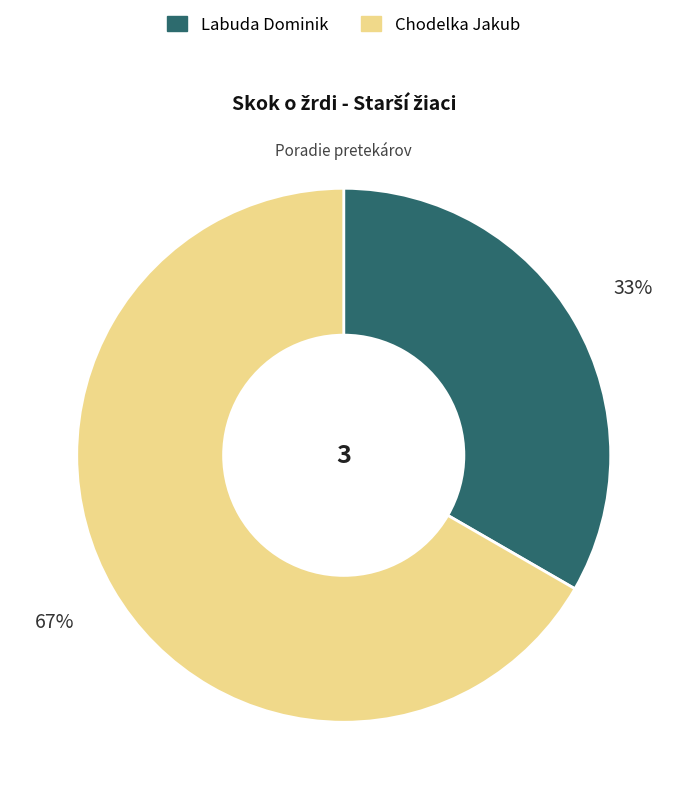

Combined, do Chodelka Jakub and Labuda Dominik account for over 50%?

Yes